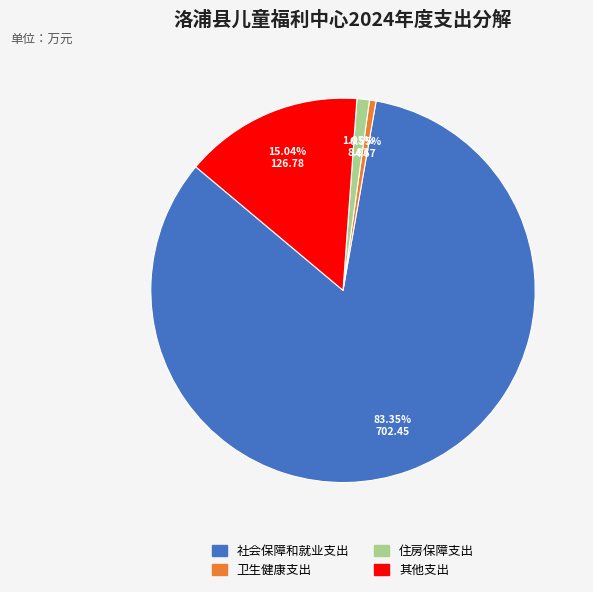

How many segments does this pie chart have?

4